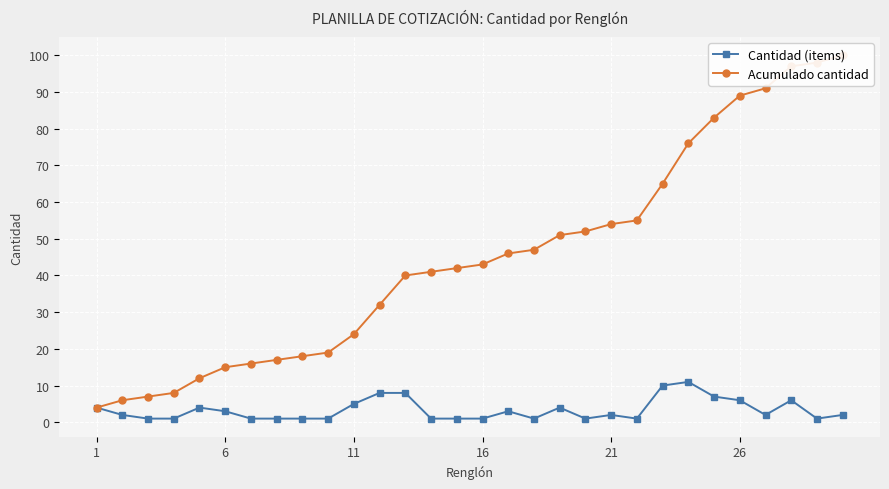

True or false: Cantidad (items) has more than 1 points higher than both neighbors.

True